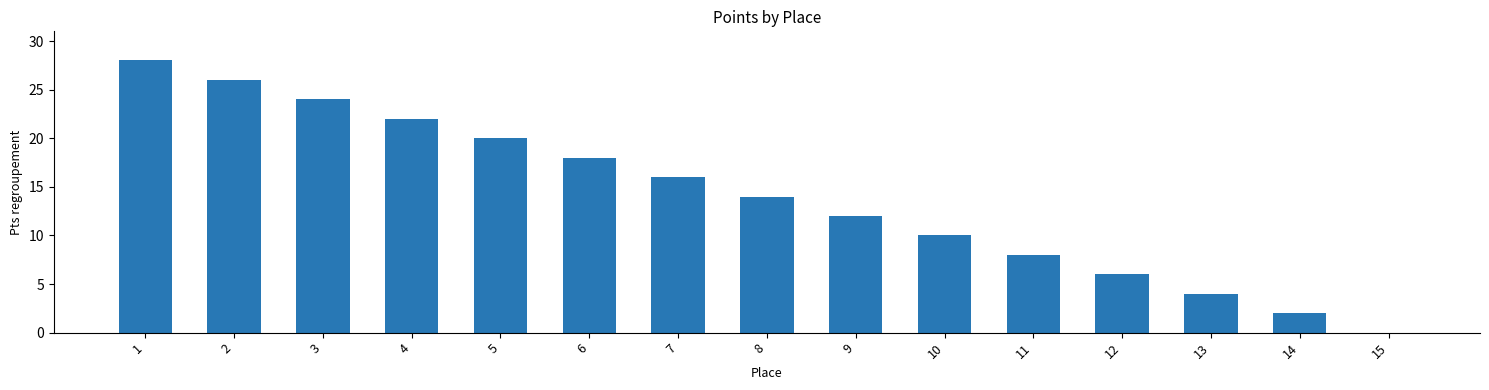

The value at 7 is 16. True or false?

True